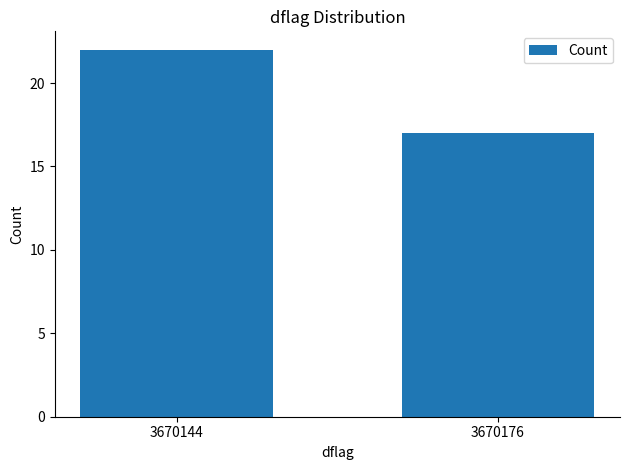

How many series are shown in this chart?

1